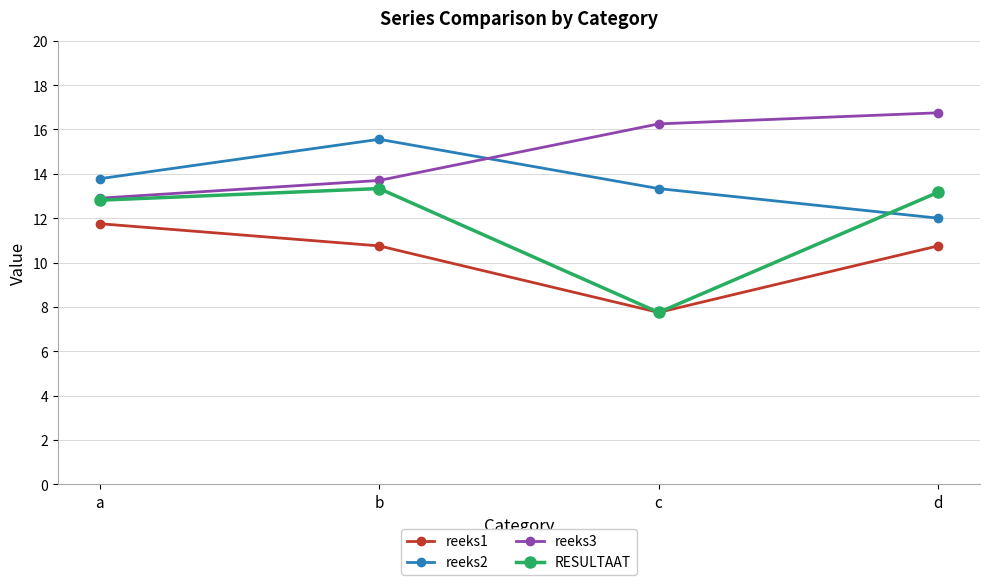

List the series in order of their peak value, highest first.

reeks3, reeks2, RESULTAAT, reeks1